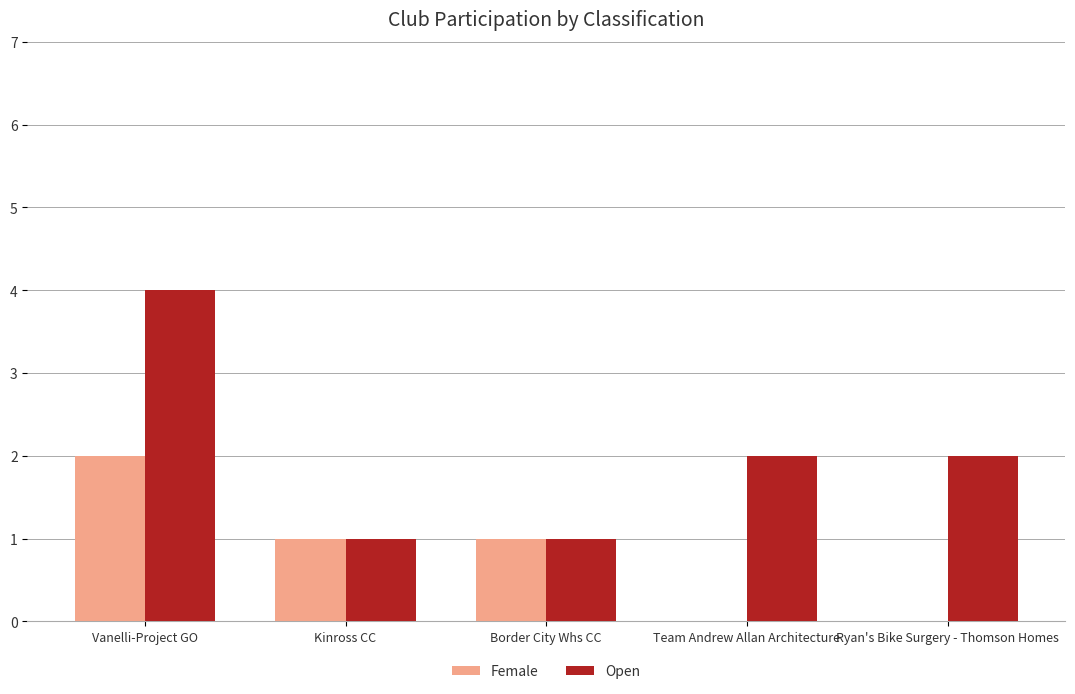

The value of Open at Ryan's Bike Surgery - Thomson Homes is 2. True or false?

True